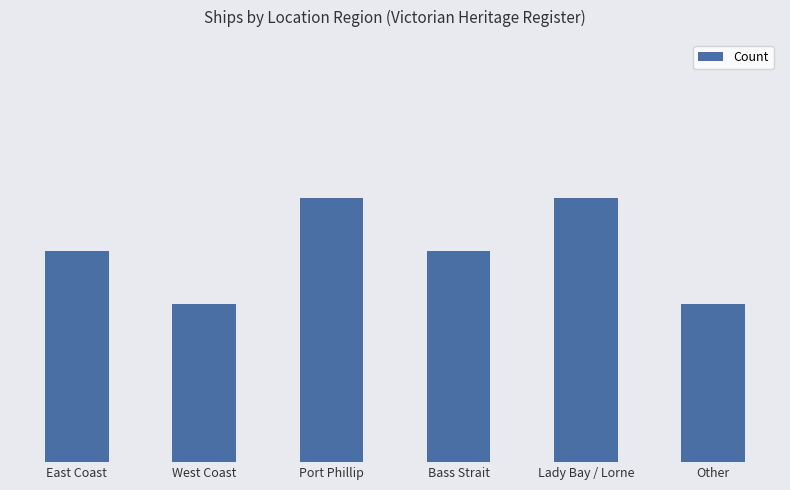

What is the label of the 3rd bar from the right?

Bass Strait